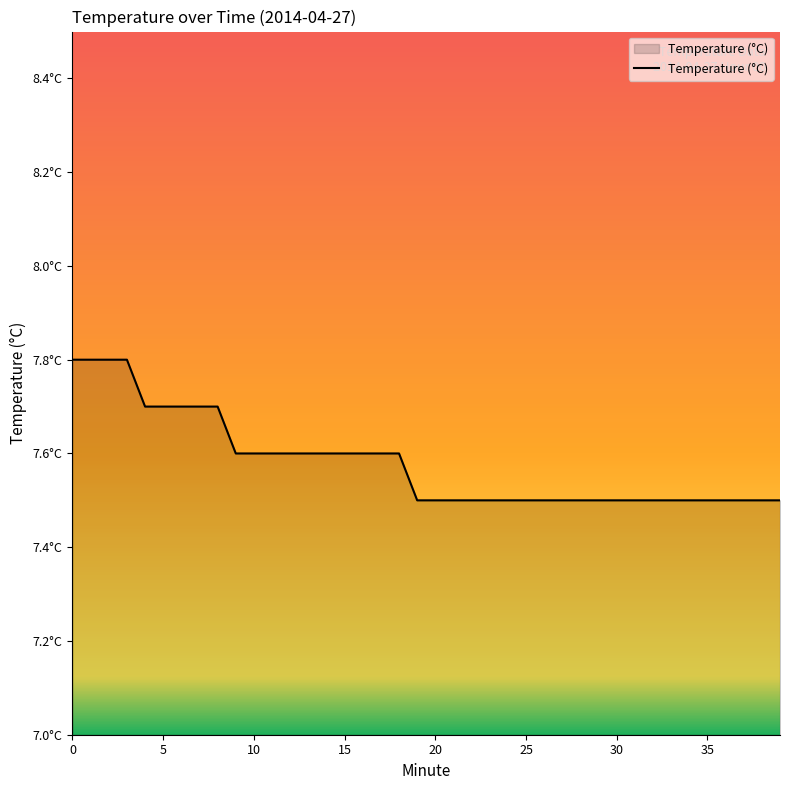

What is the minimum value shown in the chart?

7.5